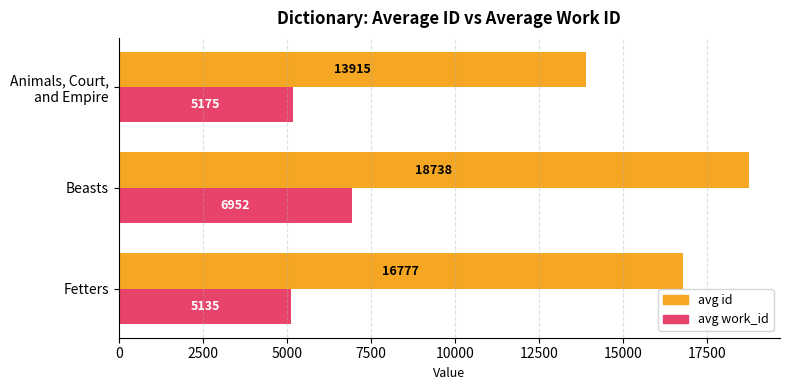

Rank the series by their average value, from lowest to highest.

avg work_id, avg id